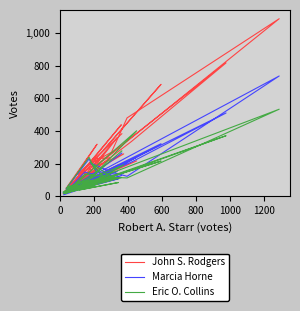

What is the maximum value for John S. Rodgers?

1086